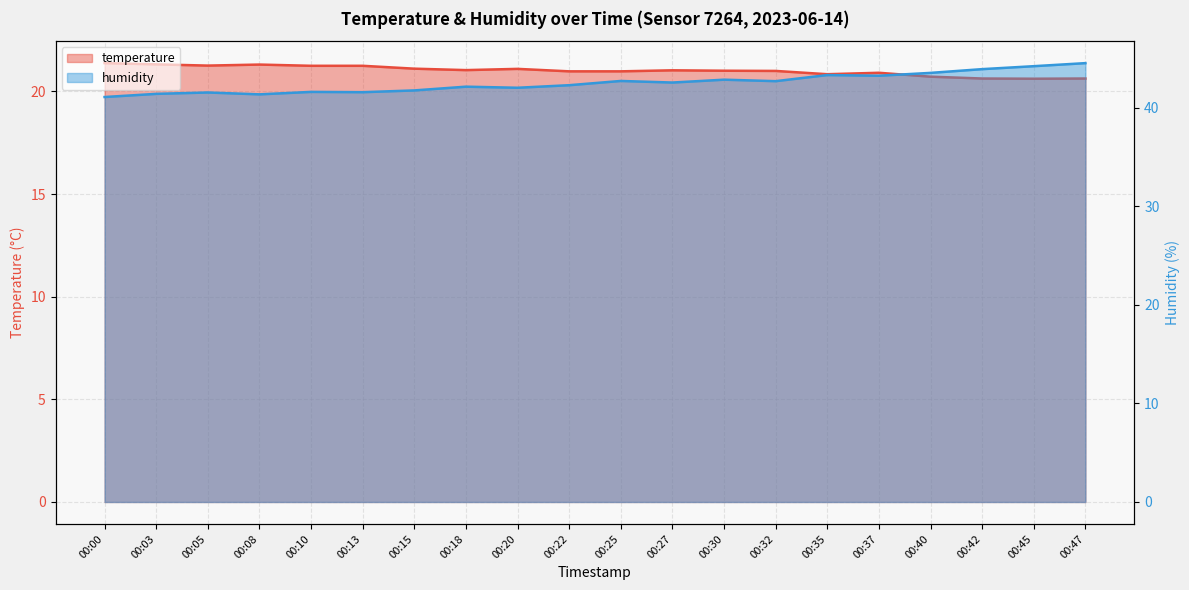

What is the difference between the humidity values at 00:13 and 00:20?

0.4